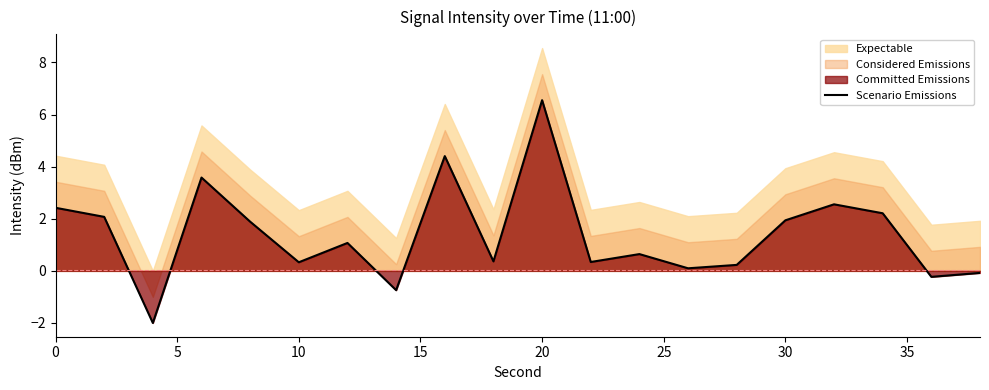

True or false: Scenario Emissions has a value of 4.3 at 20.

False